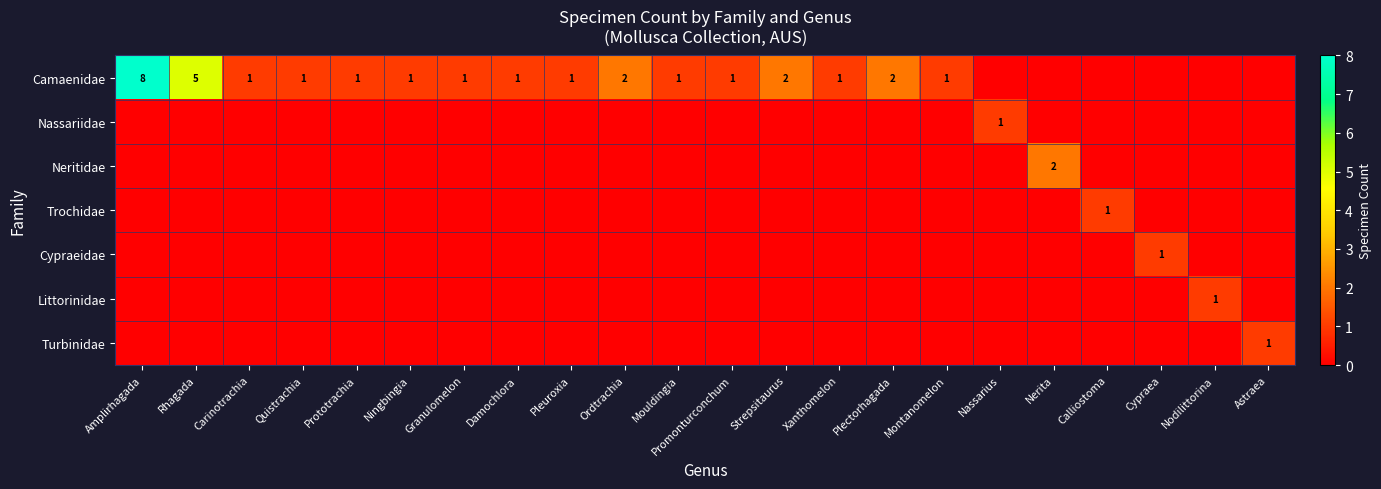

Count the number of categories in the chart.

22